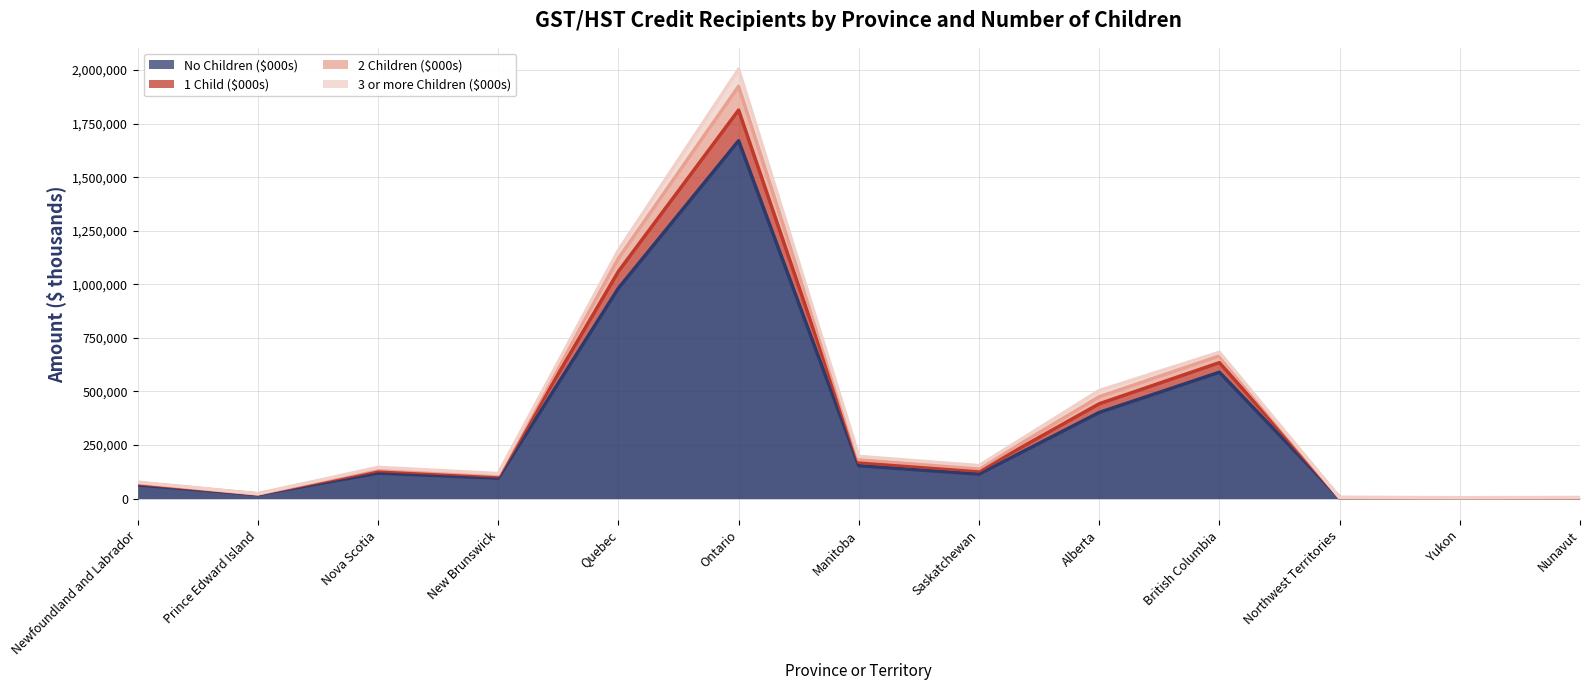

True or false: No Children ($000s) and 1 Child ($000s) cross at least once.

False